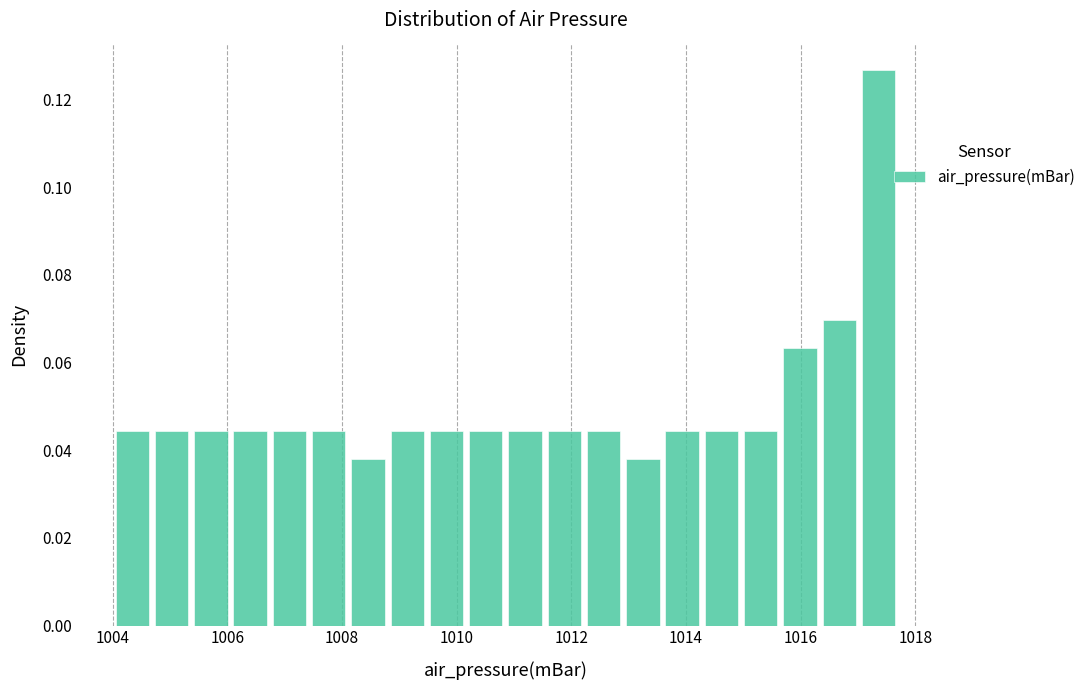

Read against the x-axis, roughly where is the centre of the tallest bar?

1017.4